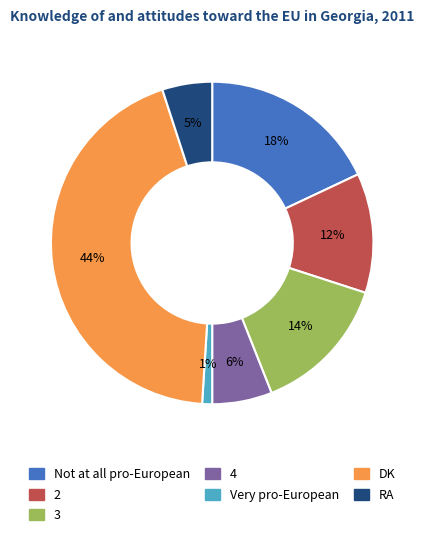

Between Not at all pro-European and DK, which is larger?

DK